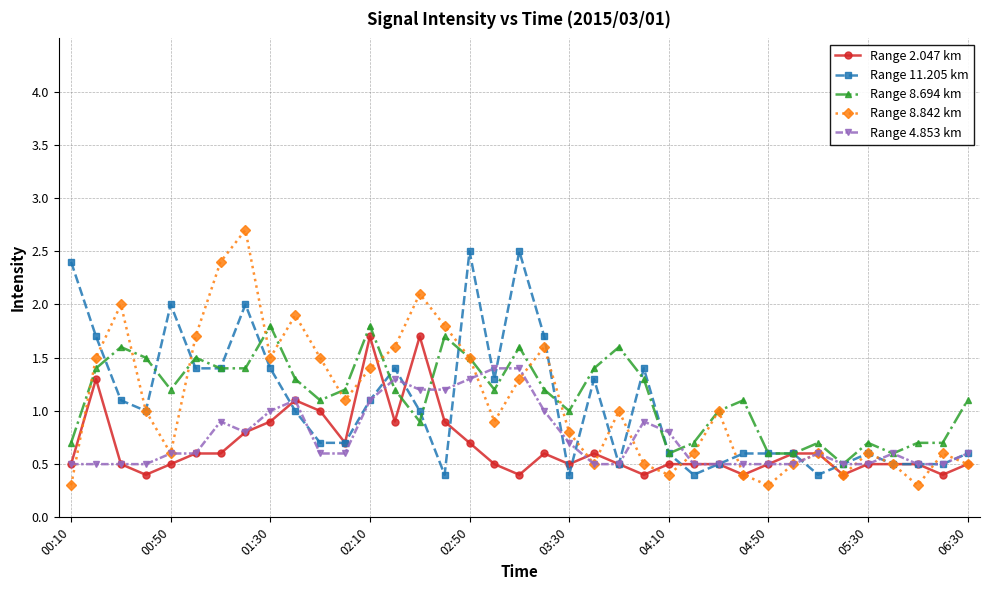

What is the greatest value displayed?

2.7